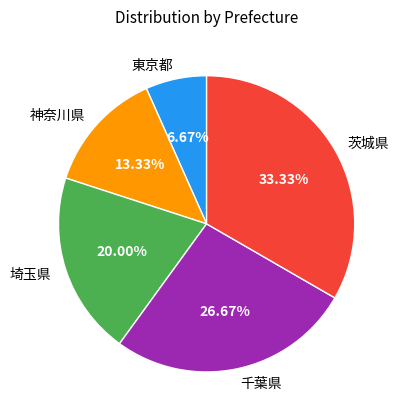

What portion of the pie excludes 神奈川県?

86.7%